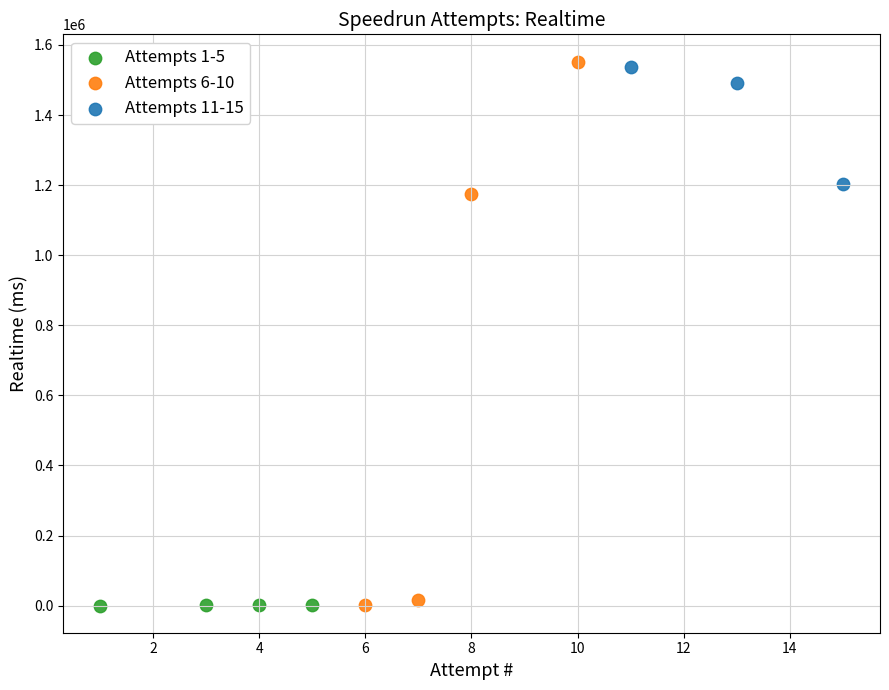

Which series has the widest spread of Y values?

Attempts 6-10